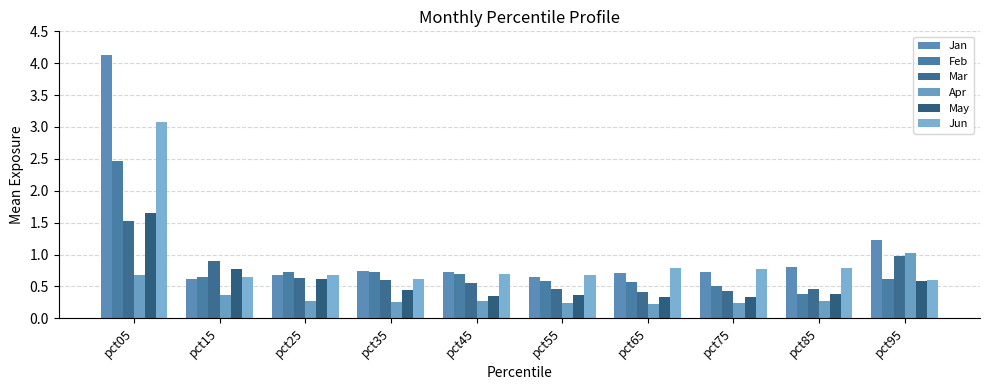

Which category has the highest value across all series?

pct05